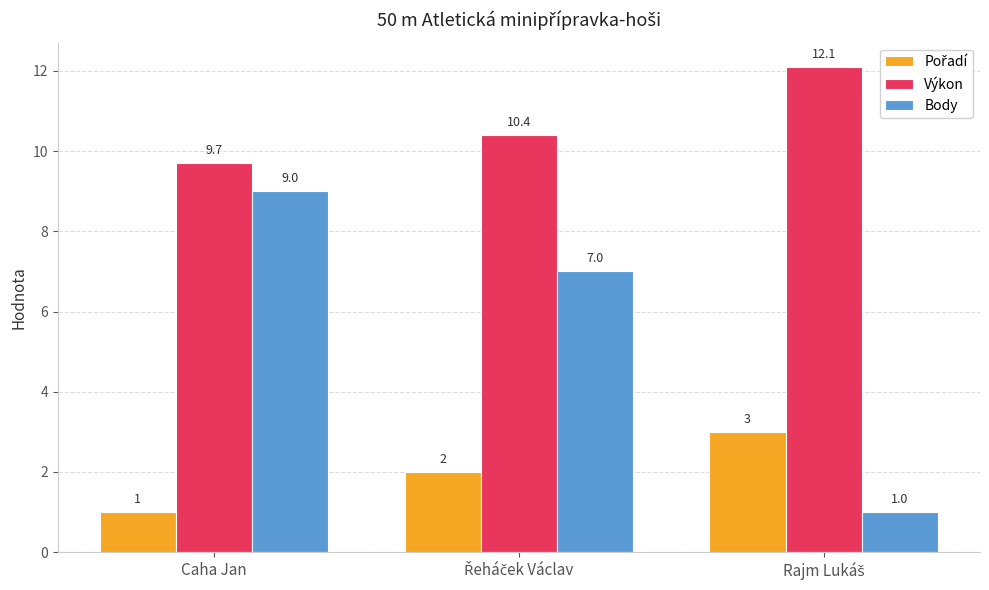

What is the difference between the maximum and minimum values in the Výkon series?

2.4